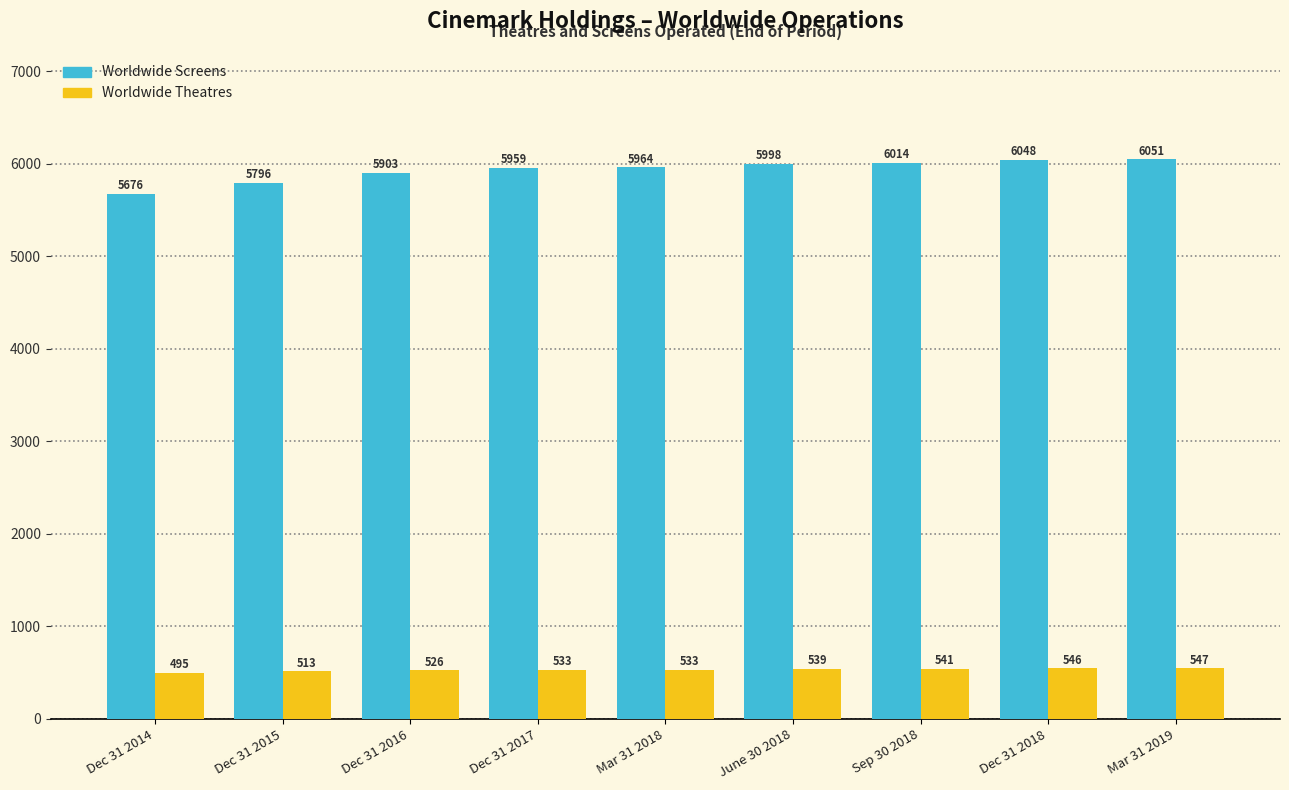

Reading left to right, transcribe all the data shown in this chart.

Worldwide Screens: 5676	5796	5903	5959	5964	5998	6014	6048	6051
Worldwide Theatres: 495	513	526	533	533	539	541	546	547